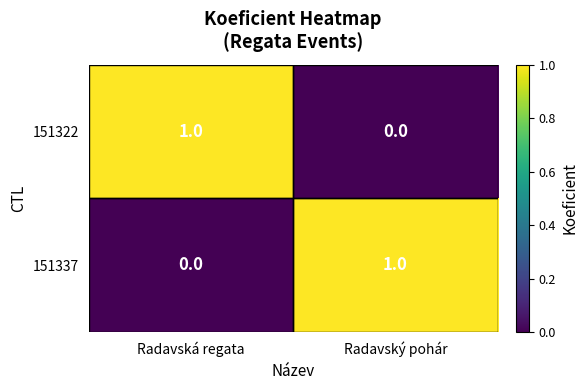

At which label is 151322 closest to 0?

Radavský pohár